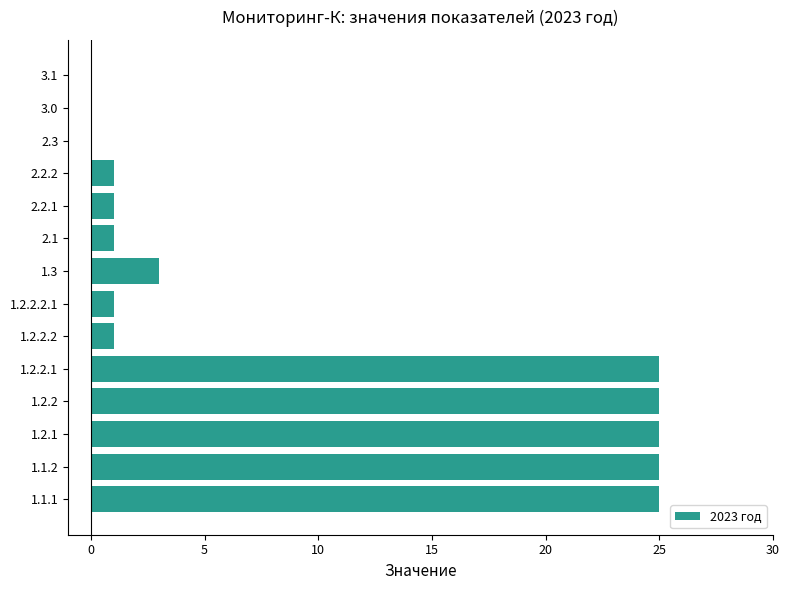

The value at 1.2.2.1 is 39. True or false?

False